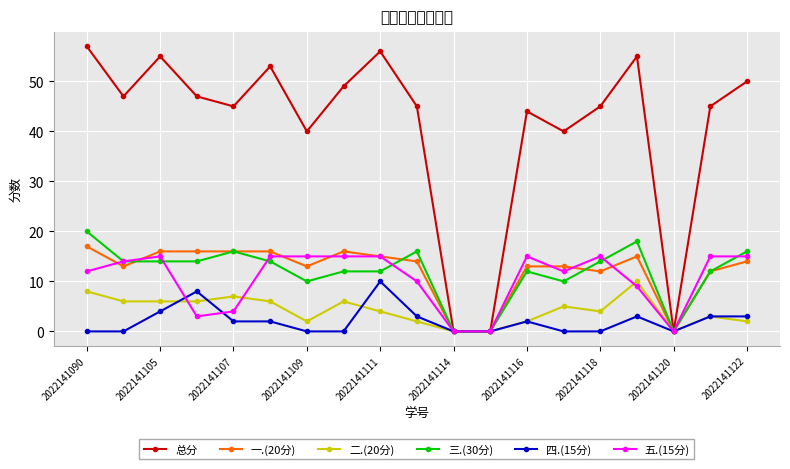

In 三.(30分), how many points are higher than both neighbors (excluding endpoints)?

4